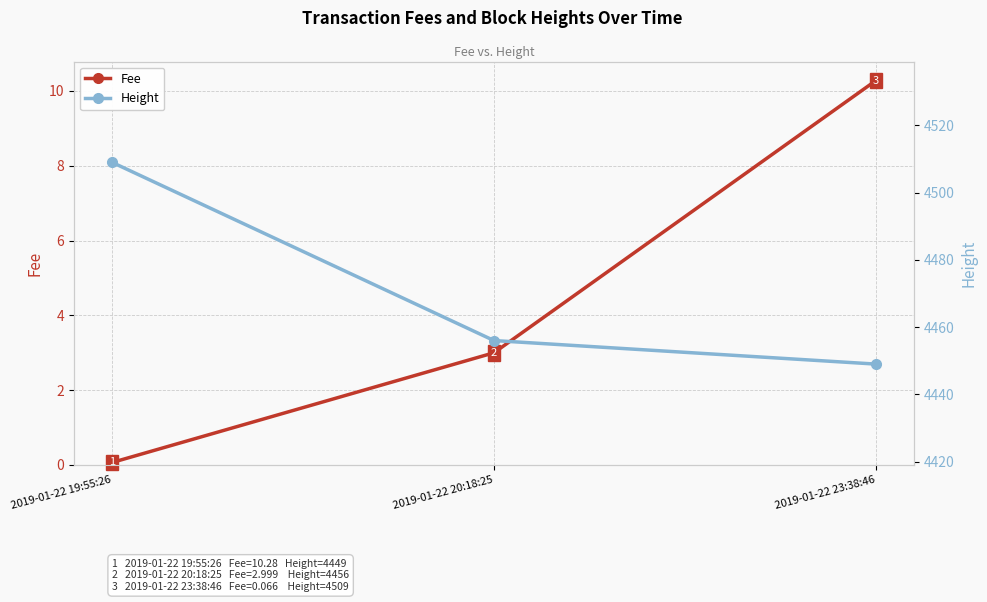

How many lines are shown in the chart?

2